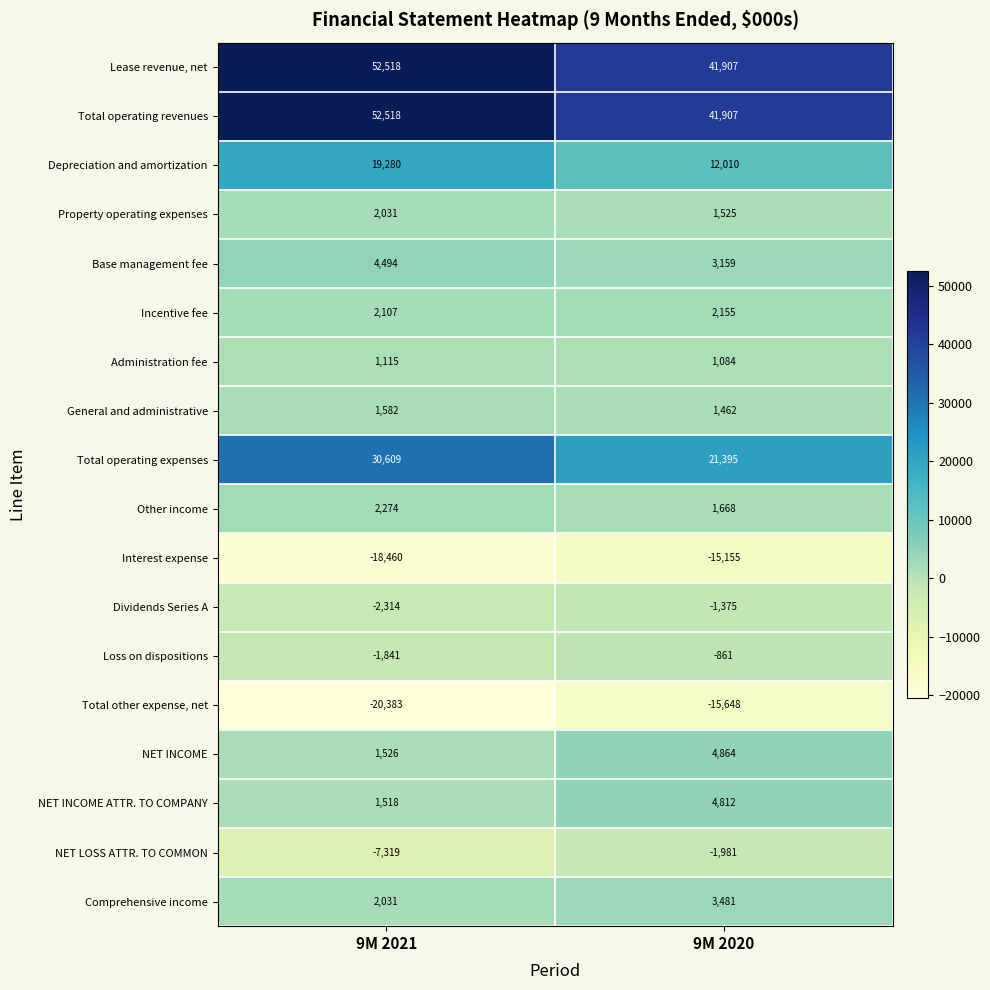

How many categories are shown in the chart?

2